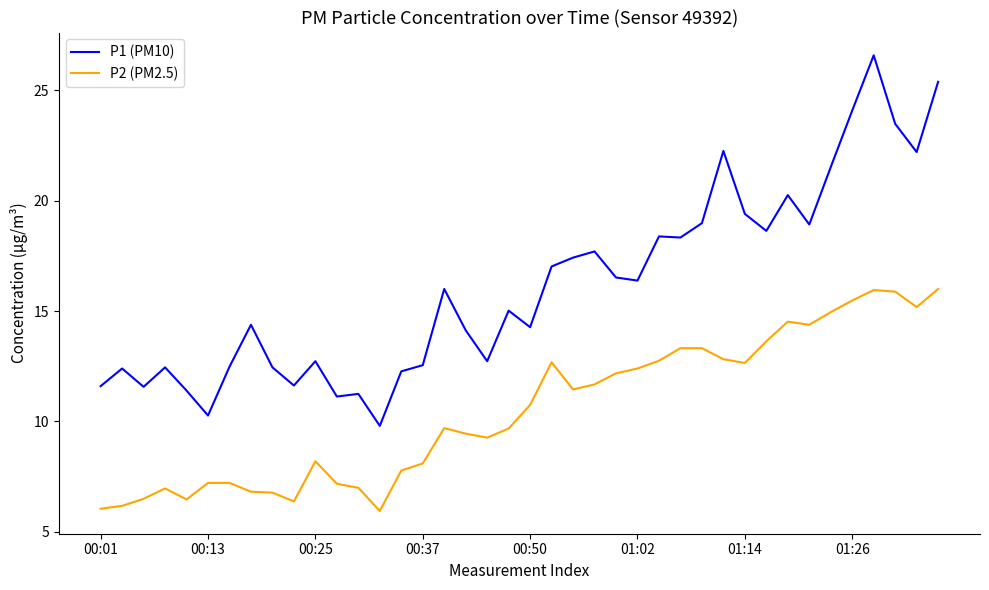

What are all the series names shown in the legend?

P1 (PM10), P2 (PM2.5)